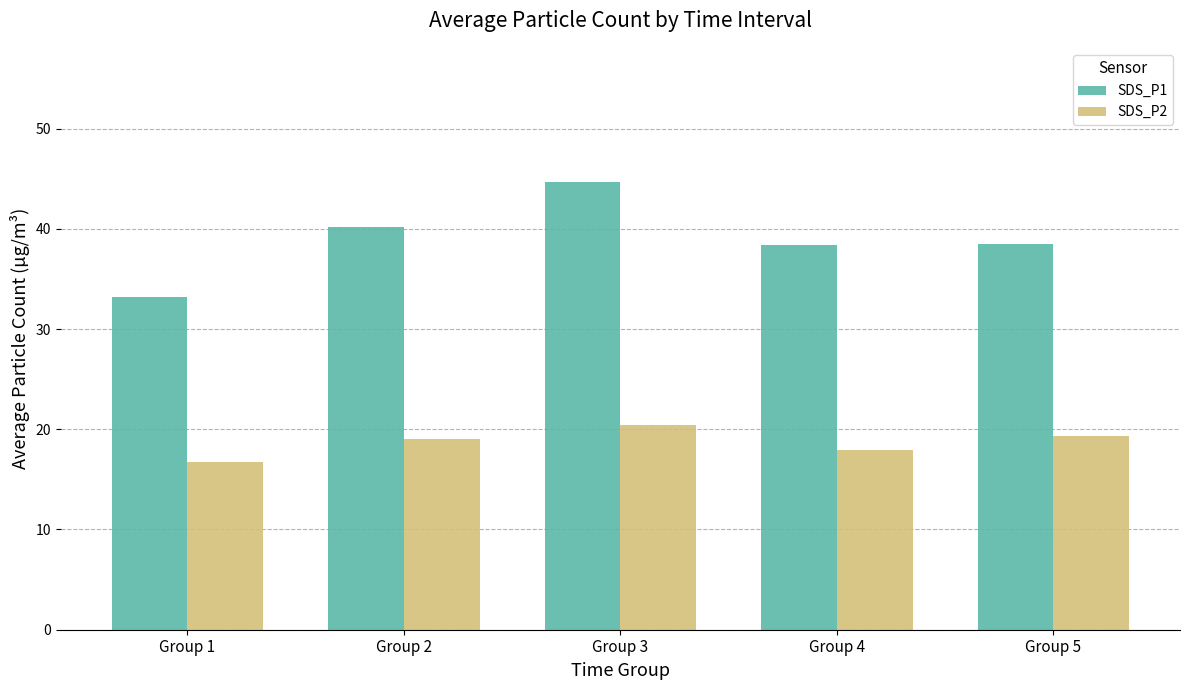

What is the value of the SDS_P2 bar at the 4th from the left?

18.0